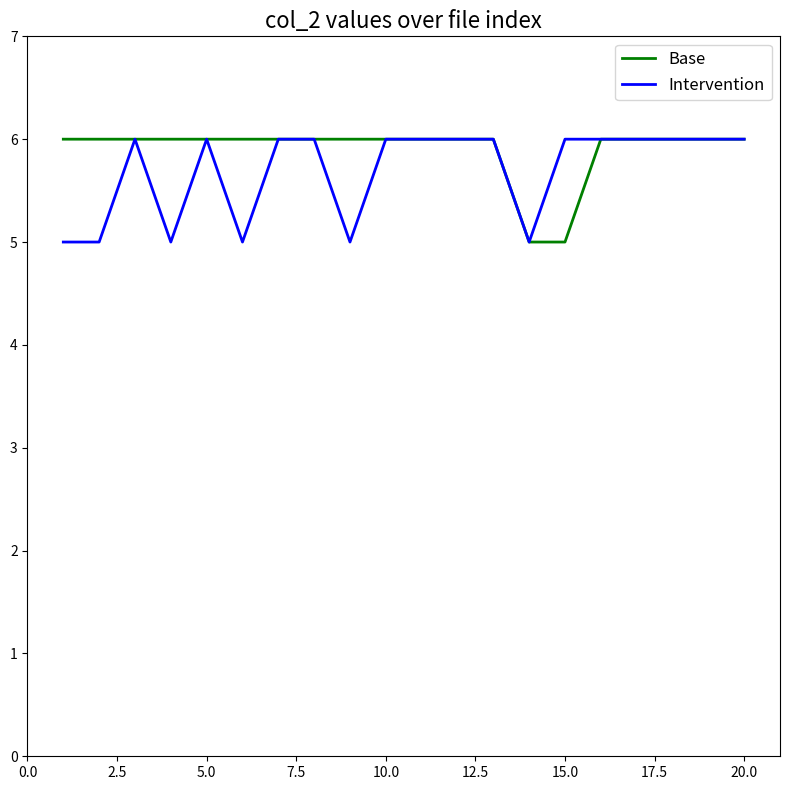

What are all the series names shown in the legend?

Base, Intervention